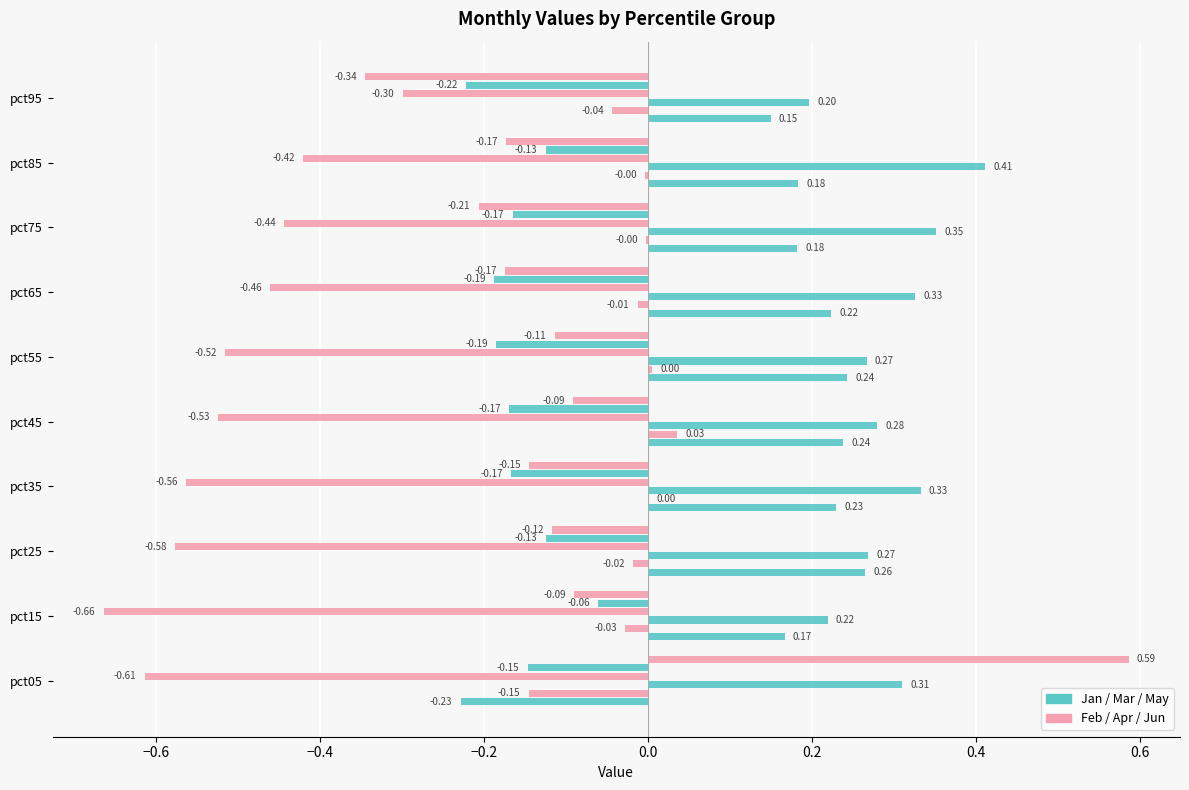

What is the minimum value shown in the chart?

-0.7